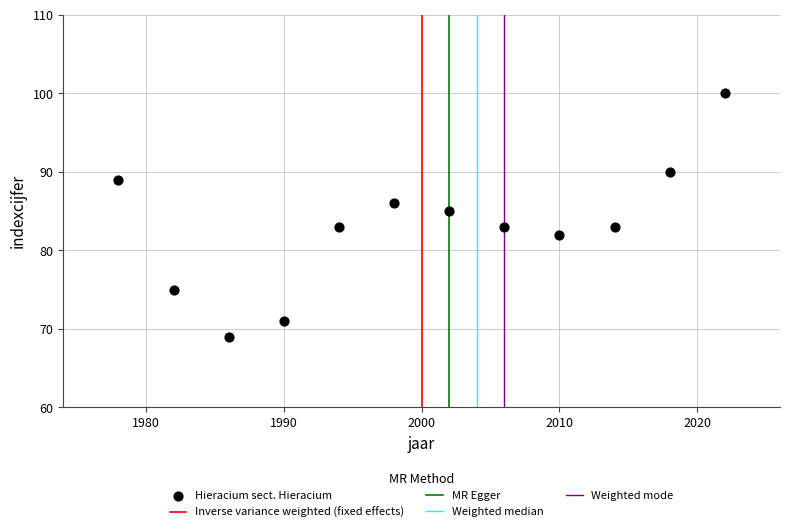

What is the average Y value?

83